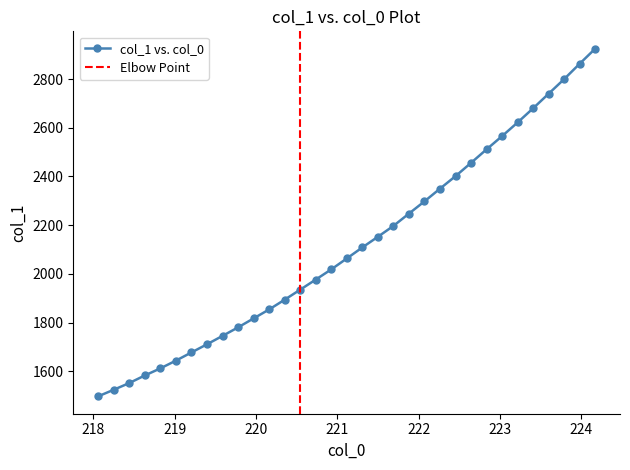

Which has a higher value, 218.8244 or 222.263?

222.263